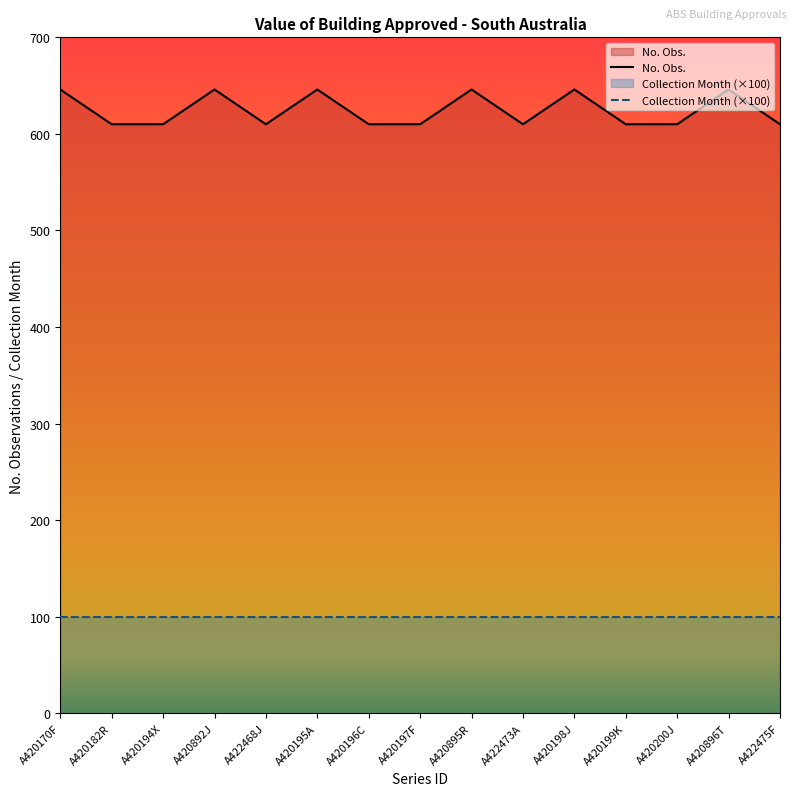

Does the chart display data point markers on the line(s)?

No